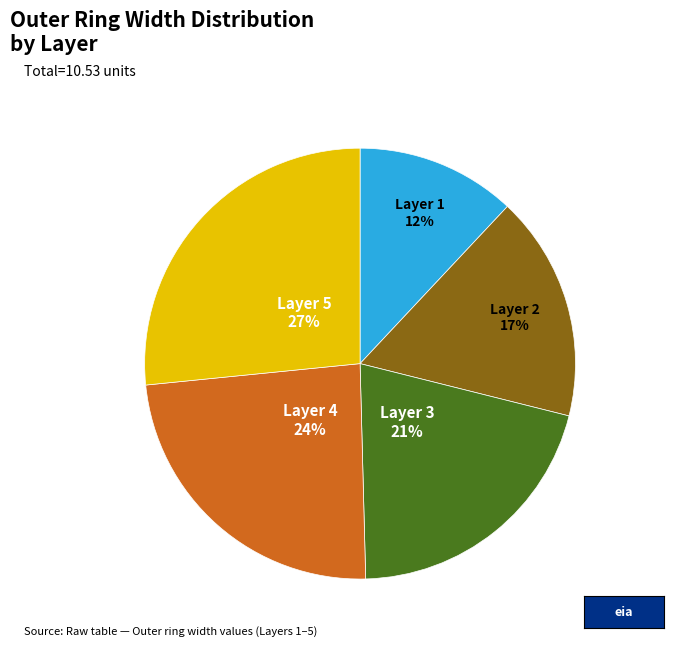

Is Layer 2 the majority of the pie?

No